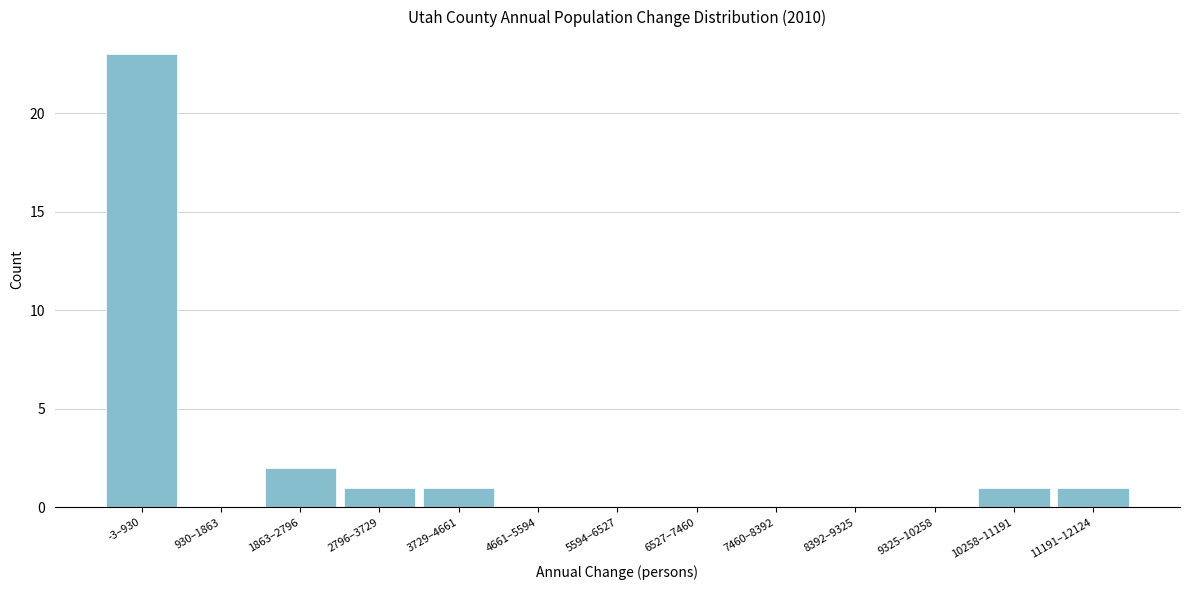

Reading left to right, list all the values displayed in this chart.

-3–930=23	930–1863=0	1863–2796=2	2796–3729=1	3729–4661=1	4661–5594=0	5594–6527=0	6527–7460=0	7460–8392=0	8392–9325=0	9325–10258=0	10258–11191=1	11191–12124=1